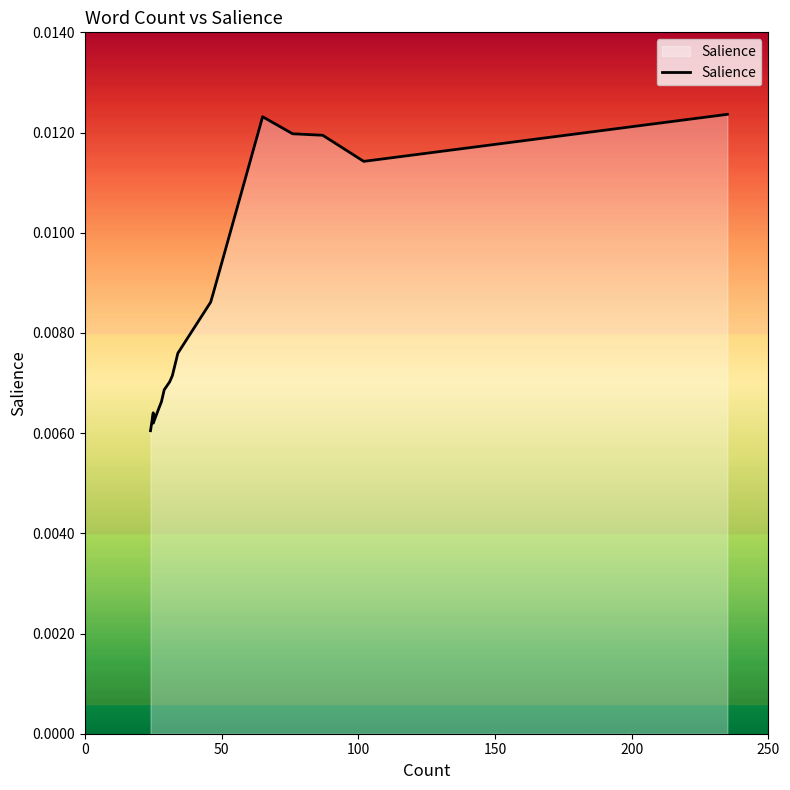

How many interior local valleys (lower than both neighbors) does the data have?

2